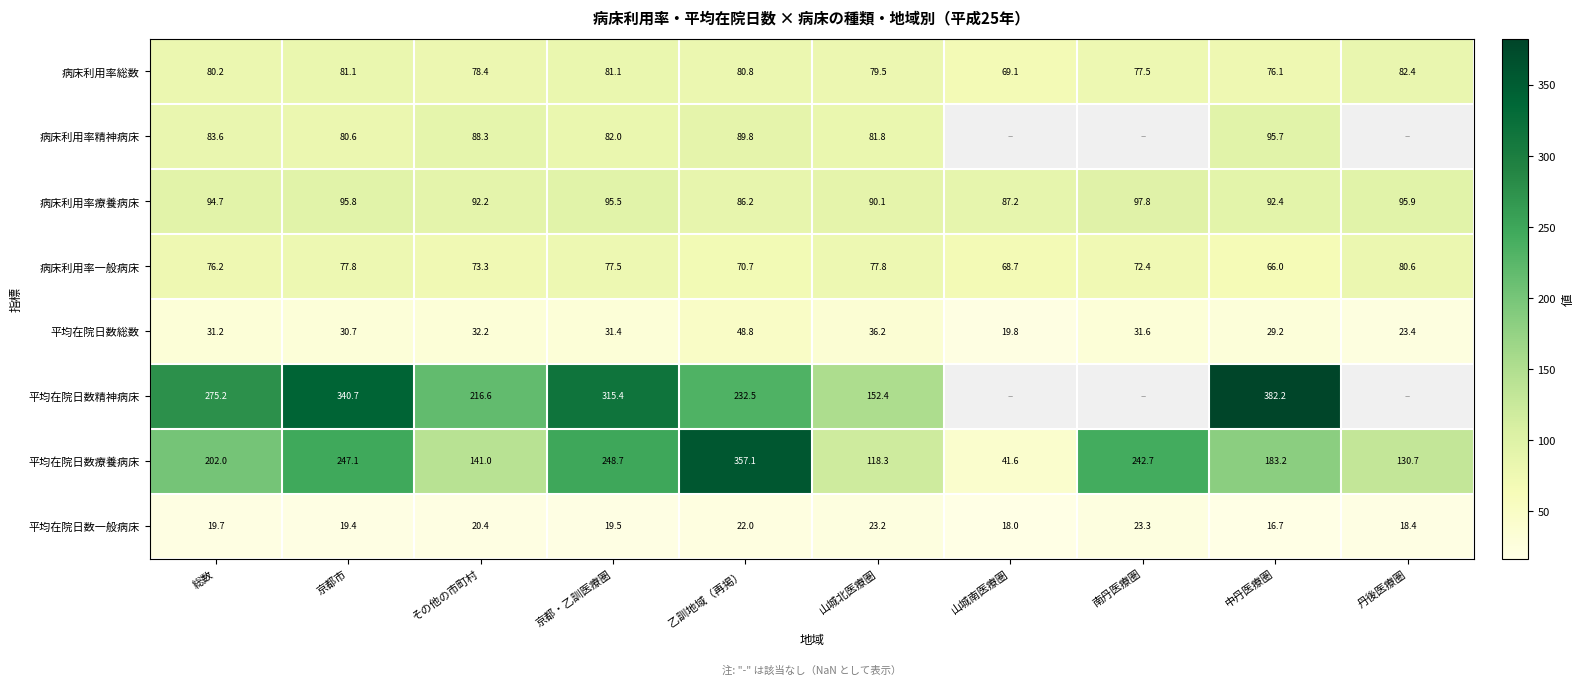

What is the difference between the highest and lowest values at 乙訓地域（再掲）?

335.1